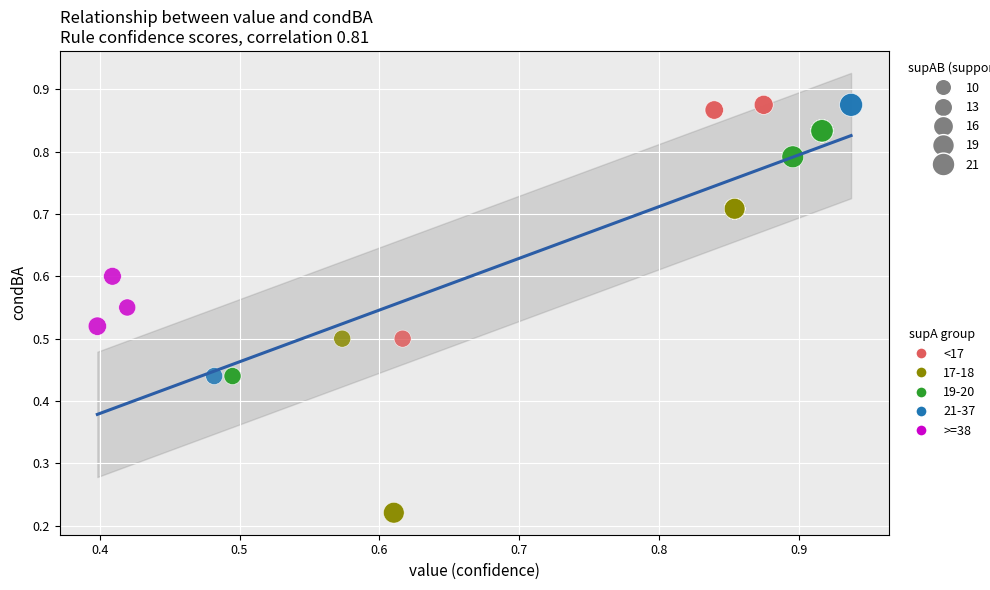

Which series has the widest spread of Y values?

17-18